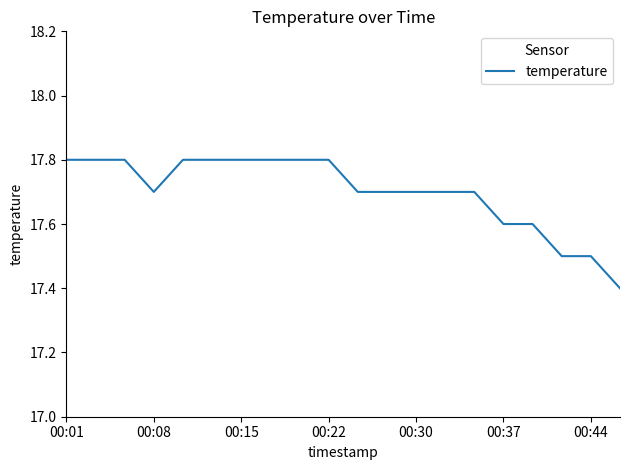

What is the difference between the maximum and minimum values?

0.4